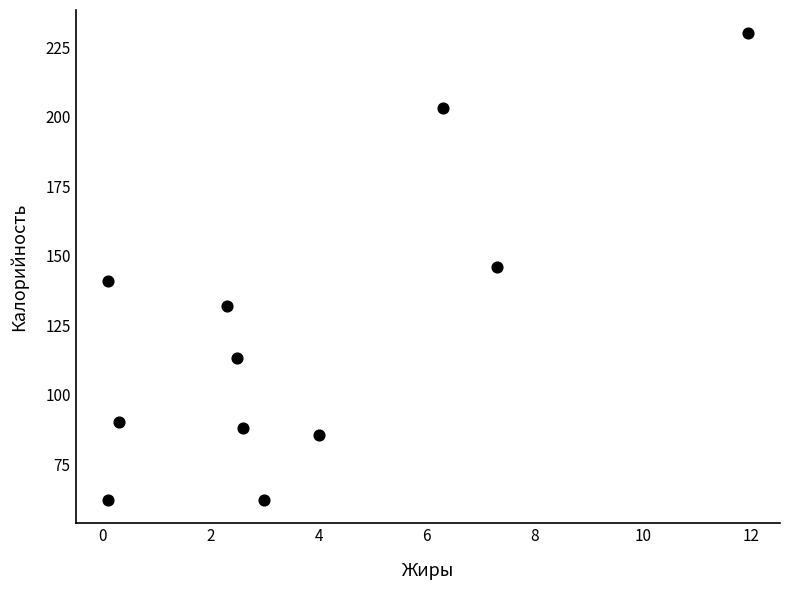

What is the average X value?

3.7